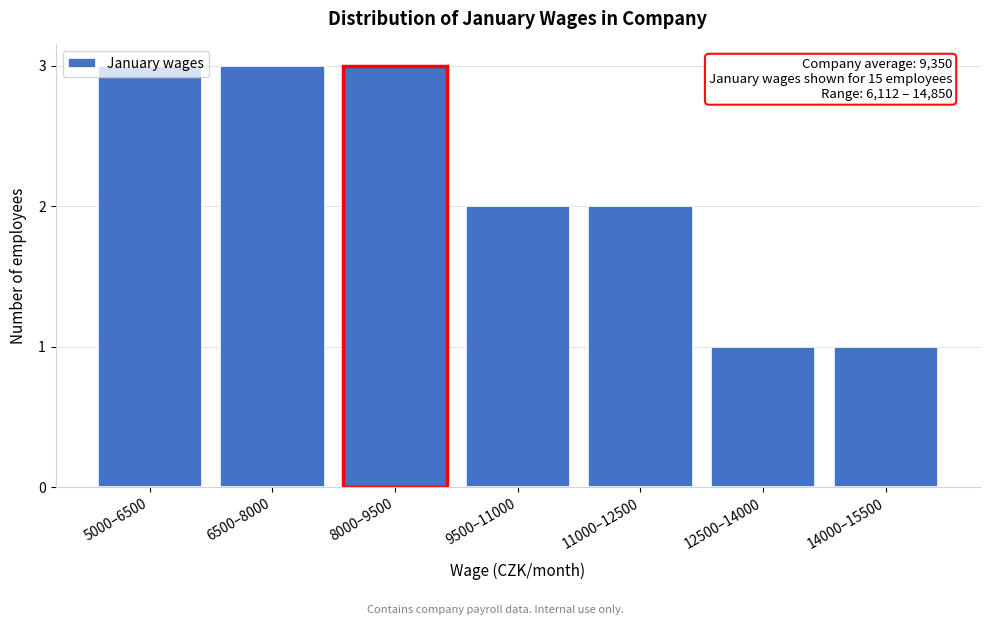

The chart shows a value of 2 at 11000–12500. True or false?

True